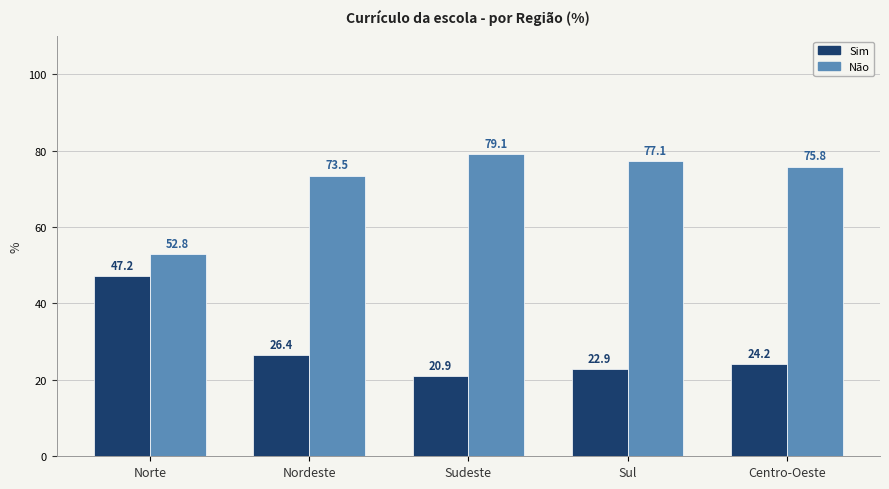

What is the label of the 1st bar from the right?

Centro-Oeste